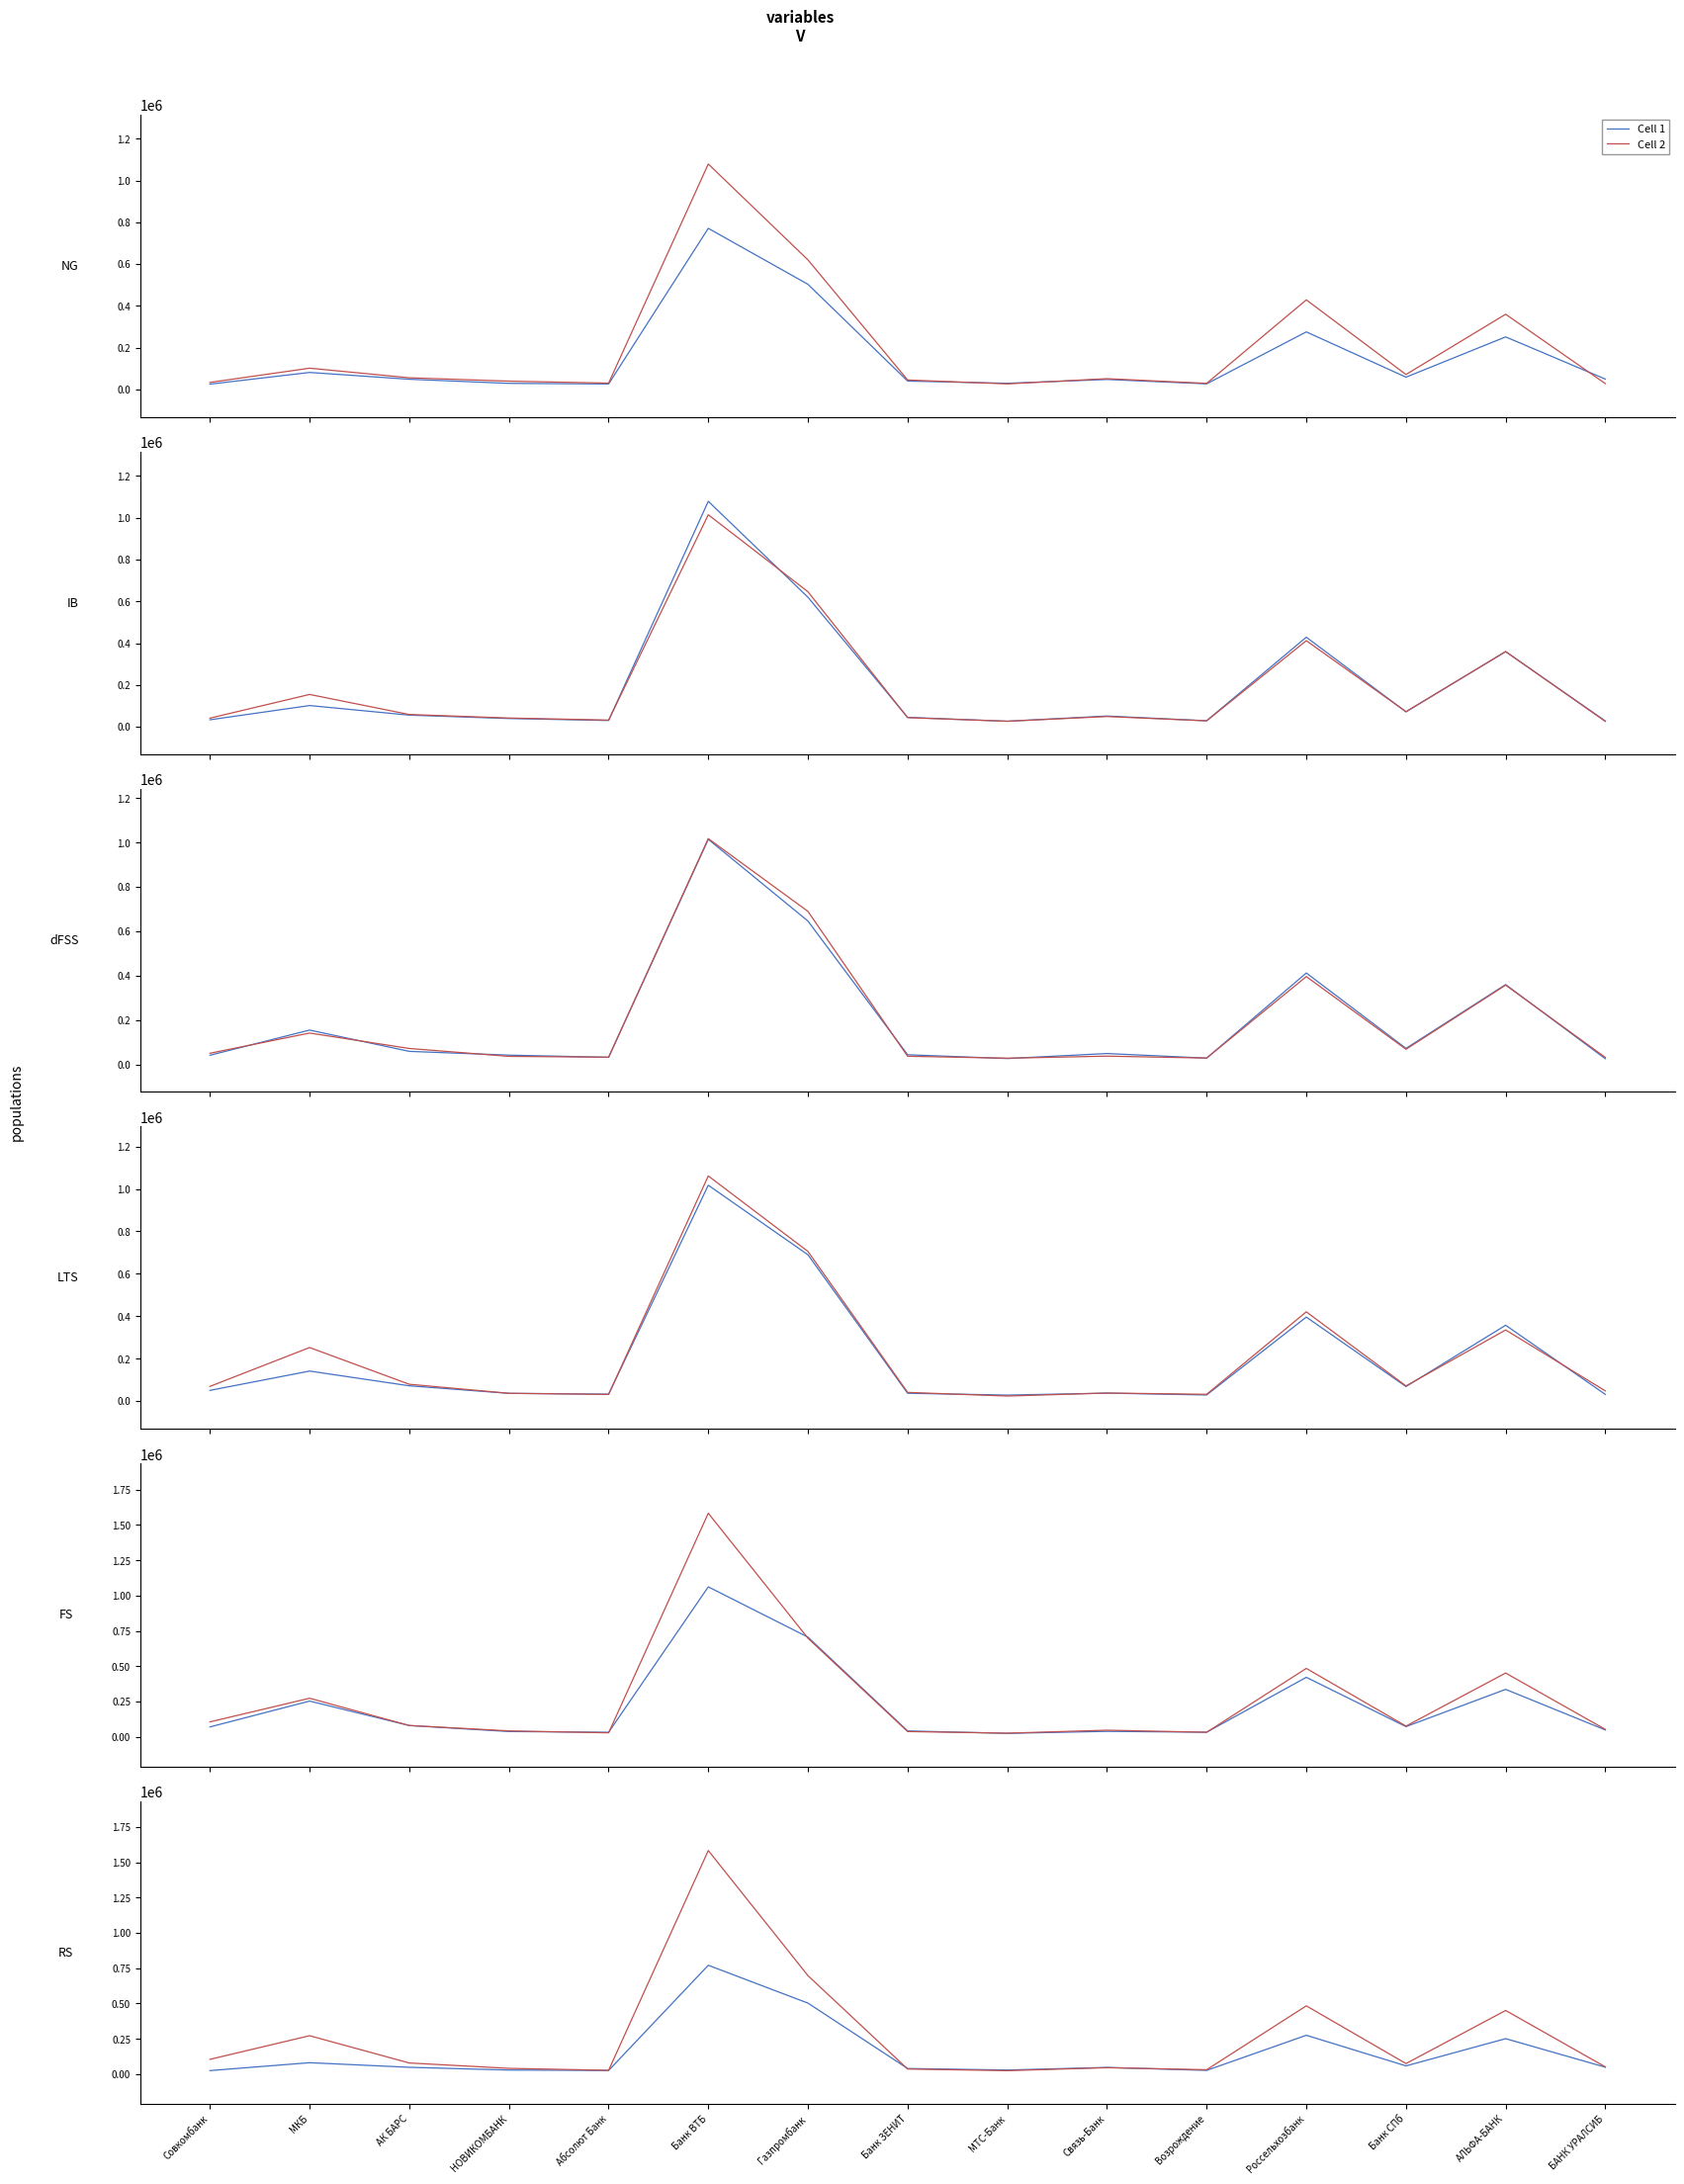

How many interior local valleys does the Cell 2 series have?

4